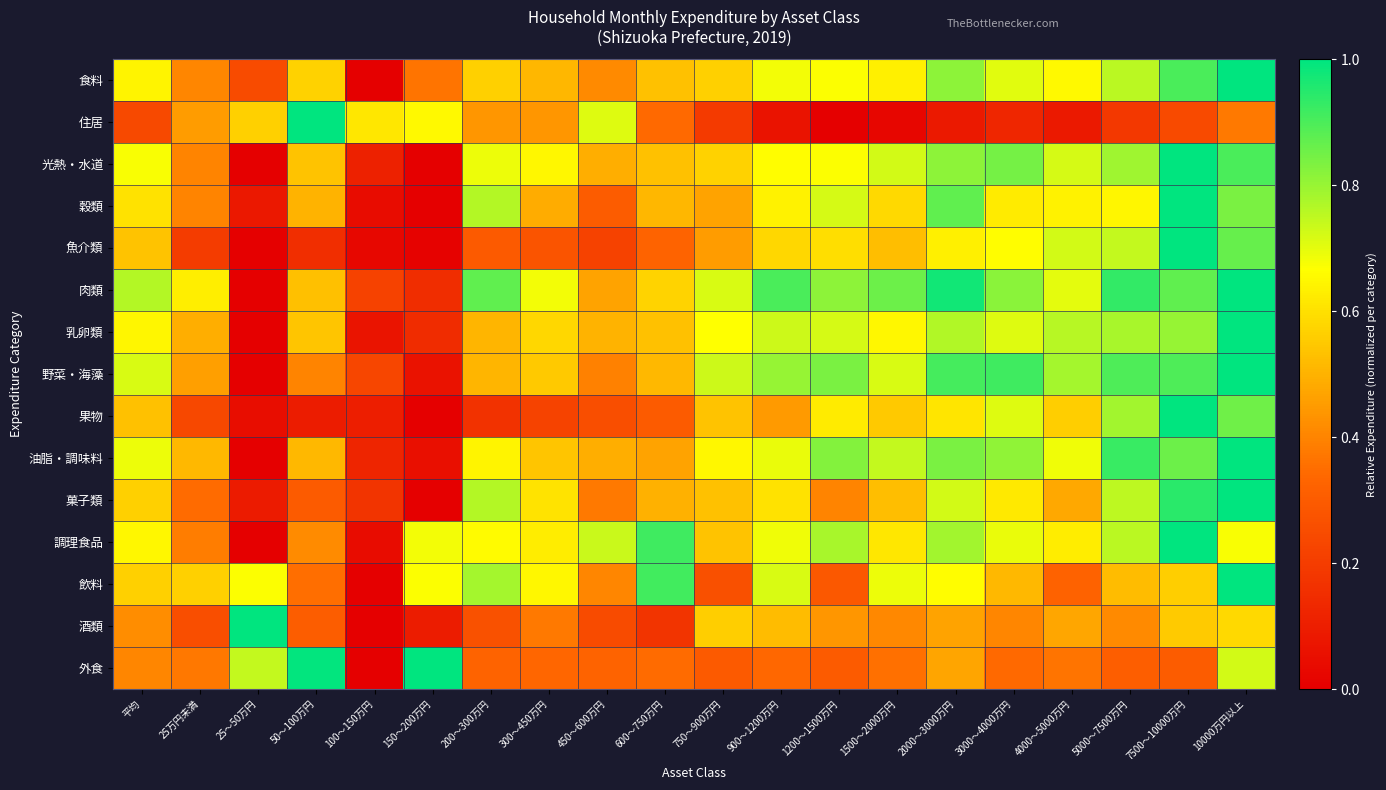

Reading left to right, list all the values displayed in this chart.

食料: 平均=0.6	25万円未満=0.4	25～50万円=0.2	50～100万円=0.6	100～150万円=0.0	150～200万円=0.4	200～300万円=0.6	300～450万円=0.5	450～600万円=0.4	600～750万円=0.5	750～900万円=0.6	900～1200万円=0.7	1200～1500万円=0.7	1500～2000万円=0.6	2000～3000万円=0.8	3000～4000万円=0.7	4000～5000万円=0.7	5000～7500万円=0.8	7500～10000万円=0.9	10000万円以上=1.0
住居: 平均=0.2	25万円未満=0.5	25～50万円=0.6	50～100万円=1.0	100～150万円=0.6	150～200万円=0.7	200～300万円=0.4	300～450万円=0.4	450～600万円=0.7	600～750万円=0.3	750～900万円=0.2	900～1200万円=0.1	1200～1500万円=0.0	1500～2000万円=0.0	2000～3000万円=0.1	3000～4000万円=0.1	4000～5000万円=0.1	5000～7500万円=0.2	7500～10000万円=0.2	10000万円以上=0.4
光熱・水道: 平均=0.7	25万円未満=0.4	25～50万円=0.0	50～100万円=0.5	100～150万円=0.1	150～200万円=0.0	200～300万円=0.7	300～450万円=0.6	450～600万円=0.5	600～750万円=0.5	750～900万円=0.6	900～1200万円=0.7	1200～1500万円=0.7	1500～2000万円=0.7	2000～3000万円=0.8	3000～4000万円=0.8	4000～5000万円=0.7	5000～7500万円=0.8	7500～10000万円=1.0	10000万円以上=0.9
穀類: 平均=0.6	25万円未満=0.4	25～50万円=0.1	50～100万円=0.5	100～150万円=0.0	150～200万円=0.0	200～300万円=0.8	300～450万円=0.5	450～600万円=0.3	600～750万円=0.5	750～900万円=0.5	900～1200万円=0.6	1200～1500万円=0.7	1500～2000万円=0.6	2000～3000万円=0.9	3000～4000万円=0.6	4000～5000万円=0.6	5000～7500万円=0.6	7500～10000万円=1.0	10000万円以上=0.8
魚介類: 平均=0.5	25万円未満=0.2	25～50万円=0.0	50～100万円=0.2	100～150万円=0.0	150～200万円=0.0	200～300万円=0.3	300～450万円=0.3	450～600万円=0.2	600～750万円=0.3	750～900万円=0.4	900～1200万円=0.6	1200～1500万円=0.6	1500～2000万円=0.5	2000～3000万円=0.6	3000～4000万円=0.7	4000～5000万円=0.7	5000～7500万円=0.7	7500～10000万円=1.0	10000万円以上=0.9
肉類: 平均=0.8	25万円未満=0.6	25～50万円=0.0	50～100万円=0.5	100～150万円=0.2	150～200万円=0.1	200～300万円=0.9	300～450万円=0.7	450～600万円=0.5	600～750万円=0.6	750～900万円=0.7	900～1200万円=0.9	1200～1500万円=0.8	1500～2000万円=0.9	2000～3000万円=1.0	3000～4000万円=0.8	4000～5000万円=0.7	5000～7500万円=0.9	7500～10000万円=0.9	10000万円以上=1.0
乳卵類: 平均=0.6	25万円未満=0.5	25～50万円=0.0	50～100万円=0.5	100～150万円=0.1	150～200万円=0.1	200～300万円=0.5	300～450万円=0.6	450～600万円=0.5	600～750万円=0.5	750～900万円=0.7	900～1200万円=0.7	1200～1500万円=0.7	1500～2000万円=0.7	2000～3000万円=0.8	3000～4000万円=0.7	4000～5000万円=0.8	5000～7500万円=0.8	7500～10000万円=0.8	10000万円以上=1.0
野菜・海藻: 平均=0.7	25万円未満=0.5	25～50万円=0.0	50～100万円=0.4	100～150万円=0.2	150～200万円=0.1	200～300万円=0.5	300～450万円=0.5	450～600万円=0.4	600～750万円=0.5	750～900万円=0.7	900～1200万円=0.8	1200～1500万円=0.8	1500～2000万円=0.7	2000～3000万円=0.9	3000～4000万円=0.9	4000～5000万円=0.8	5000～7500万円=0.9	7500～10000万円=0.9	10000万円以上=1.0
果物: 平均=0.5	25万円未満=0.2	25～50万円=0.0	50～100万円=0.1	100～150万円=0.1	150～200万円=0.0	200～300万円=0.2	300～450万円=0.2	450～600万円=0.3	600～750万円=0.3	750～900万円=0.5	900～1200万円=0.4	1200～1500万円=0.6	1500～2000万円=0.5	2000～3000万円=0.6	3000～4000万円=0.7	4000～5000万円=0.6	5000～7500万円=0.8	7500～10000万円=1.0	10000万円以上=0.9
油脂・調味料: 平均=0.7	25万円未満=0.5	25～50万円=0.0	50～100万円=0.5	100～150万円=0.1	150～200万円=0.1	200～300万円=0.6	300～450万円=0.5	450～600万円=0.5	600～750万円=0.5	750～900万円=0.7	900～1200万円=0.7	1200～1500万円=0.8	1500～2000万円=0.7	2000～3000万円=0.8	3000～4000万円=0.8	4000～5000万円=0.7	5000～7500万円=0.9	7500～10000万円=0.9	10000万円以上=1.0
菓子類: 平均=0.6	25万円未満=0.3	25～50万円=0.1	50～100万円=0.3	100～150万円=0.2	150～200万円=0.0	200～300万円=0.8	300～450万円=0.6	450～600万円=0.4	600～750万円=0.5	750～900万円=0.5	900～1200万円=0.6	1200～1500万円=0.4	1500～2000万円=0.5	2000～3000万円=0.7	3000～4000万円=0.6	4000～5000万円=0.5	5000～7500万円=0.8	7500～10000万円=0.9	10000万円以上=1.0
調理食品: 平均=0.7	25万円未満=0.4	25～50万円=0.0	50～100万円=0.4	100～150万円=0.0	150～200万円=0.7	200～300万円=0.7	300～450万円=0.6	450～600万円=0.7	600～750万円=0.9	750～900万円=0.5	900～1200万円=0.7	1200～1500万円=0.8	1500～2000万円=0.6	2000～3000万円=0.8	3000～4000万円=0.7	4000～5000万円=0.6	5000～7500万円=0.8	7500～10000万円=1.0	10000万円以上=0.7
飲料: 平均=0.6	25万円未満=0.6	25～50万円=0.7	50～100万円=0.4	100～150万円=0.0	150～200万円=0.7	200～300万円=0.8	300～450万円=0.6	450～600万円=0.4	600～750万円=0.9	750～900万円=0.3	900～1200万円=0.7	1200～1500万円=0.3	1500～2000万円=0.7	2000～3000万円=0.7	3000～4000万円=0.5	4000～5000万円=0.3	5000～7500万円=0.5	7500～10000万円=0.6	10000万円以上=1.0
酒類: 平均=0.4	25万円未満=0.3	25～50万円=1.0	50～100万円=0.3	100～150万円=0.0	150～200万円=0.1	200～300万円=0.3	300～450万円=0.4	450～600万円=0.2	600～750万円=0.2	750～900万円=0.6	900～1200万円=0.5	1200～1500万円=0.4	1500～2000万円=0.4	2000～3000万円=0.5	3000～4000万円=0.4	4000～5000万円=0.5	5000～7500万円=0.4	7500～10000万円=0.6	10000万円以上=0.6
外食: 平均=0.4	25万円未満=0.4	25～50万円=0.7	50～100万円=1.0	100～150万円=0.0	150～200万円=1.0	200～300万円=0.3	300～450万円=0.3	450～600万円=0.3	600～750万円=0.3	750～900万円=0.3	900～1200万円=0.3	1200～1500万円=0.3	1500～2000万円=0.4	2000～3000万円=0.5	3000～4000万円=0.3	4000～5000万円=0.4	5000～7500万円=0.3	7500～10000万円=0.3	10000万円以上=0.7